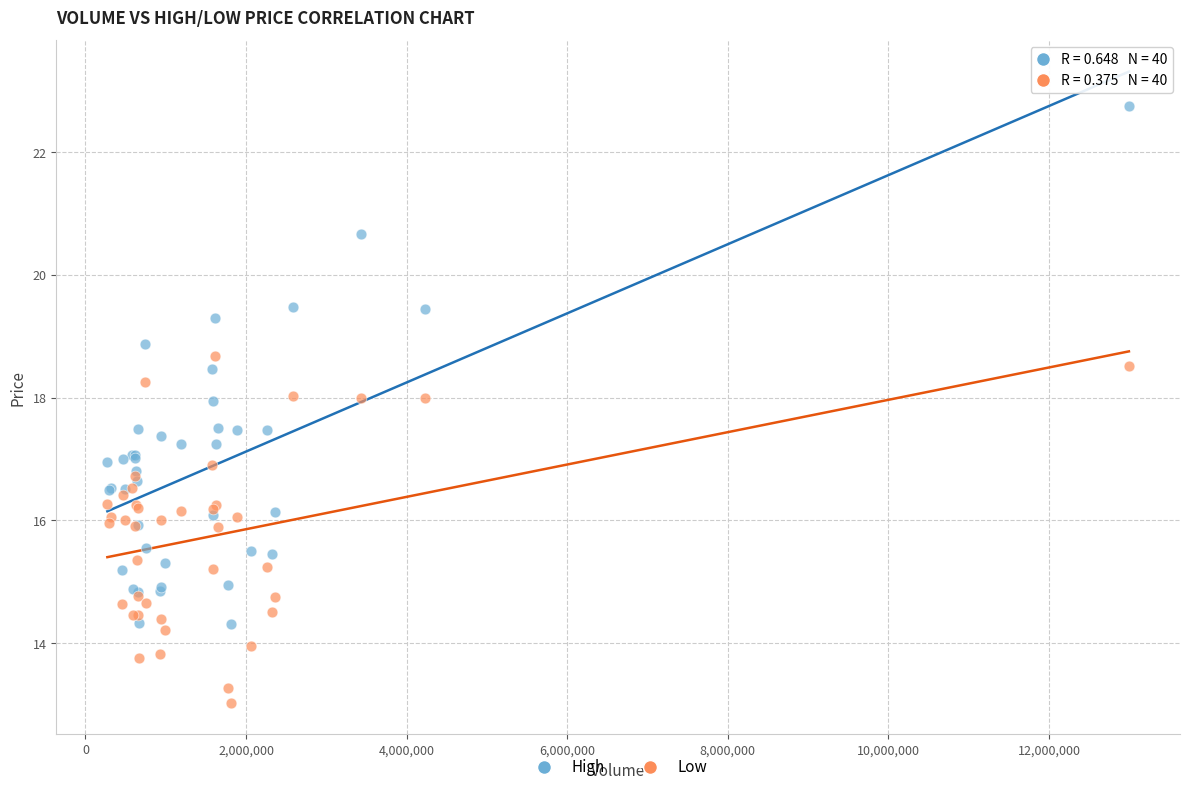

Which series has the largest Y range (max minus min)?

High